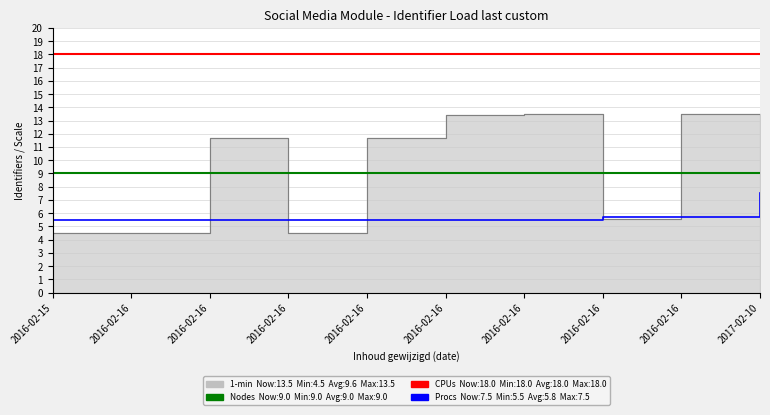

True or false: Procs has a value of 5.5 at 2016-02-16.

True